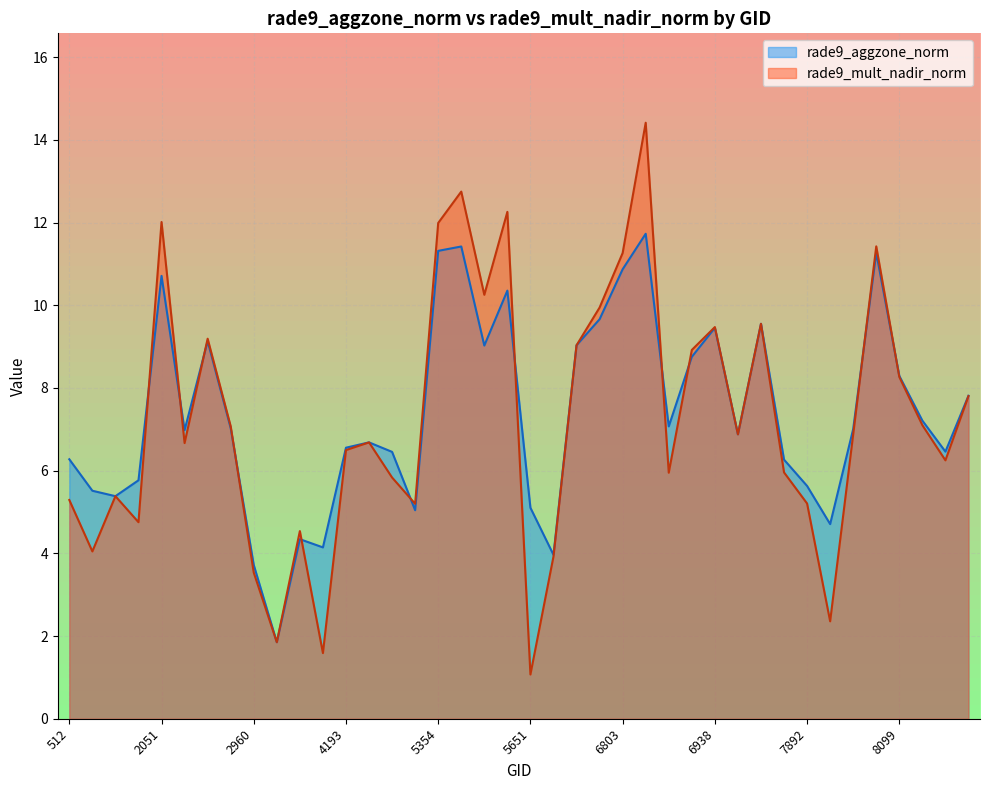

What is the greatest value displayed?

14.4